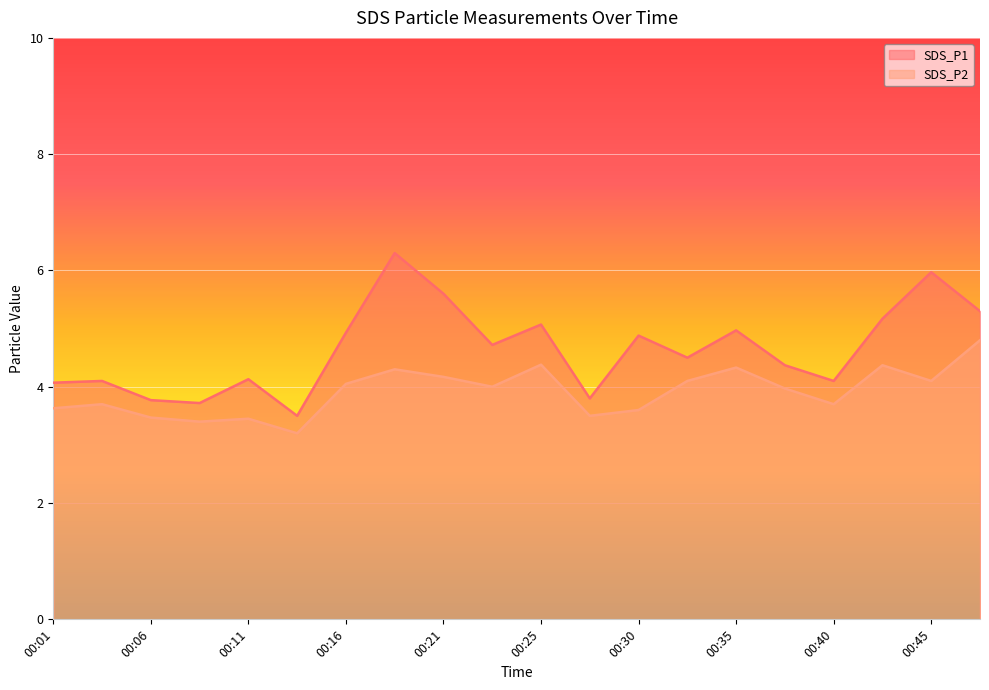

Reading left to right, what are all the values shown in this chart?

SDS_P1: 4.1	4.1	3.8	3.7	4.1	3.5	4.9	6.3	5.6	4.7	5.1	3.8	4.9	4.5	5.0	4.4	4.1	5.2	6.0	5.3
SDS_P2: 3.6	3.7	3.5	3.4	3.5	3.2	4.0	4.3	4.2	4.0	4.4	3.5	3.6	4.1	4.3	4.0	3.7	4.4	4.1	4.8